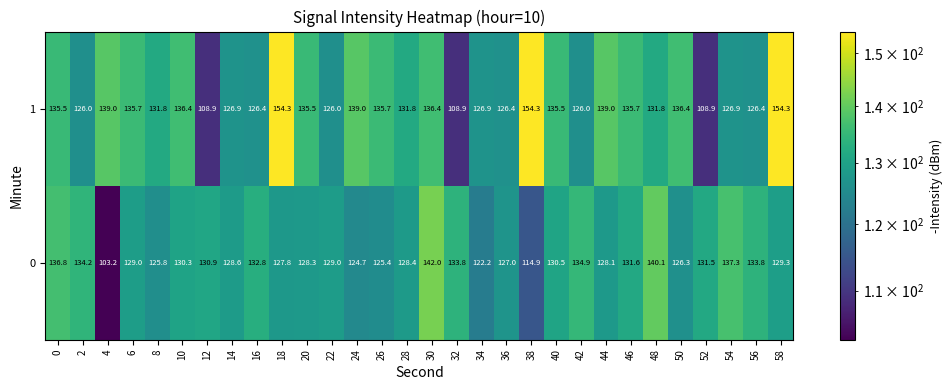

At how many categories does at least one series exceed 138?

8